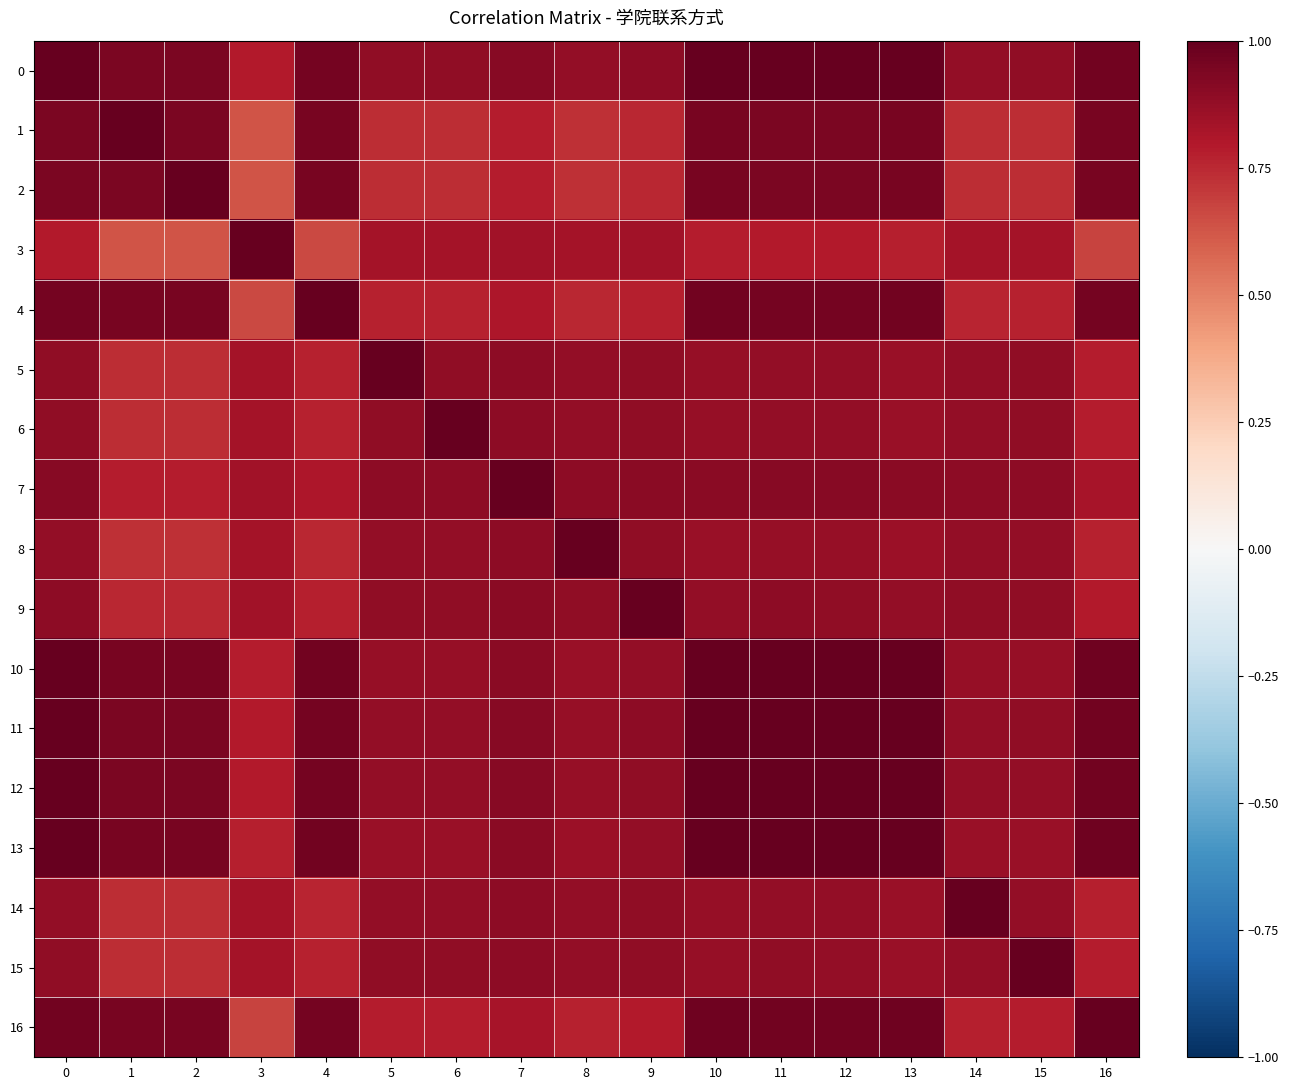

Reading right to left, extract all data points from this chart.

0: 16=1.0	15=0.9	14=0.9	13=1.0	12=1.0	11=1.0	10=1.0	9=0.9	8=0.9	7=0.9	6=0.9	5=0.9	4=1.0	3=0.8	2=0.9	1=0.9	0=1.0
1: 16=1.0	15=0.7	14=0.7	13=0.9	12=0.9	11=0.9	10=0.9	9=0.8	8=0.7	7=0.8	6=0.7	5=0.7	4=0.9	3=0.6	2=0.9	1=1.0	0=0.9
2: 16=1.0	15=0.7	14=0.7	13=0.9	12=0.9	11=0.9	10=0.9	9=0.8	8=0.7	7=0.8	6=0.7	5=0.7	4=0.9	3=0.6	2=1.0	1=0.9	0=0.9
3: 16=0.7	15=0.8	14=0.8	13=0.8	12=0.8	11=0.8	10=0.8	9=0.8	8=0.8	7=0.8	6=0.8	5=0.8	4=0.7	3=1.0	2=0.6	1=0.6	0=0.8
4: 16=1.0	15=0.8	14=0.8	13=1.0	12=1.0	11=1.0	10=1.0	9=0.8	8=0.8	7=0.8	6=0.8	5=0.8	4=1.0	3=0.7	2=0.9	1=0.9	0=1.0
5: 16=0.8	15=0.9	14=0.9	13=0.9	12=0.9	11=0.9	10=0.9	9=0.9	8=0.9	7=0.9	6=0.9	5=1.0	4=0.8	3=0.8	2=0.7	1=0.7	0=0.9
6: 16=0.8	15=0.9	14=0.9	13=0.9	12=0.9	11=0.9	10=0.9	9=0.9	8=0.9	7=0.9	6=1.0	5=0.9	4=0.8	3=0.8	2=0.7	1=0.7	0=0.9
7: 16=0.8	15=0.9	14=0.9	13=0.9	12=0.9	11=0.9	10=0.9	9=0.9	8=0.9	7=1.0	6=0.9	5=0.9	4=0.8	3=0.8	2=0.8	1=0.8	0=0.9
8: 16=0.8	15=0.9	14=0.9	13=0.9	12=0.9	11=0.9	10=0.9	9=0.9	8=1.0	7=0.9	6=0.9	5=0.9	4=0.8	3=0.8	2=0.7	1=0.7	0=0.9
9: 16=0.8	15=0.9	14=0.9	13=0.9	12=0.9	11=0.9	10=0.9	9=1.0	8=0.9	7=0.9	6=0.9	5=0.9	4=0.8	3=0.8	2=0.8	1=0.8	0=0.9
10: 16=1.0	15=0.9	14=0.9	13=1.0	12=1.0	11=1.0	10=1.0	9=0.9	8=0.9	7=0.9	6=0.9	5=0.9	4=1.0	3=0.8	2=0.9	1=0.9	0=1.0
11: 16=1.0	15=0.9	14=0.9	13=1.0	12=1.0	11=1.0	10=1.0	9=0.9	8=0.9	7=0.9	6=0.9	5=0.9	4=1.0	3=0.8	2=0.9	1=0.9	0=1.0
12: 16=1.0	15=0.9	14=0.9	13=1.0	12=1.0	11=1.0	10=1.0	9=0.9	8=0.9	7=0.9	6=0.9	5=0.9	4=1.0	3=0.8	2=0.9	1=0.9	0=1.0
13: 16=1.0	15=0.9	14=0.9	13=1.0	12=1.0	11=1.0	10=1.0	9=0.9	8=0.9	7=0.9	6=0.9	5=0.9	4=1.0	3=0.8	2=0.9	1=0.9	0=1.0
14: 16=0.8	15=0.9	14=1.0	13=0.9	12=0.9	11=0.9	10=0.9	9=0.9	8=0.9	7=0.9	6=0.9	5=0.9	4=0.8	3=0.8	2=0.7	1=0.7	0=0.9
15: 16=0.8	15=1.0	14=0.9	13=0.9	12=0.9	11=0.9	10=0.9	9=0.9	8=0.9	7=0.9	6=0.9	5=0.9	4=0.8	3=0.8	2=0.7	1=0.7	0=0.9
16: 16=1.0	15=0.8	14=0.8	13=1.0	12=1.0	11=1.0	10=1.0	9=0.8	8=0.8	7=0.8	6=0.8	5=0.8	4=1.0	3=0.7	2=1.0	1=1.0	0=1.0